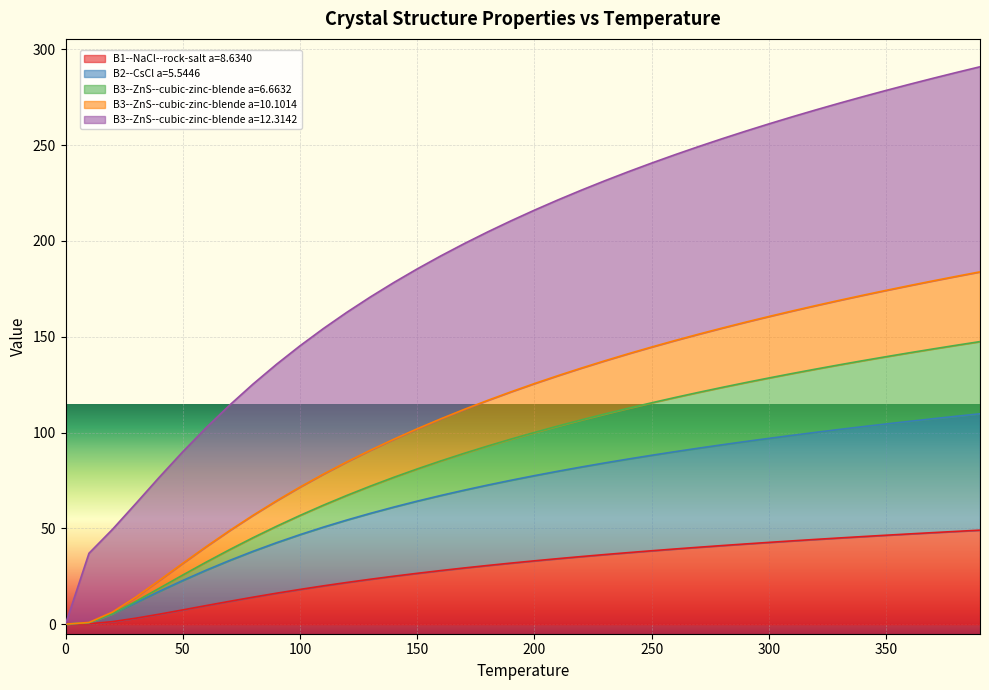

What is the average value of the B3--ZnS--cubic-zinc-blende a=6.6632 series?

88.2